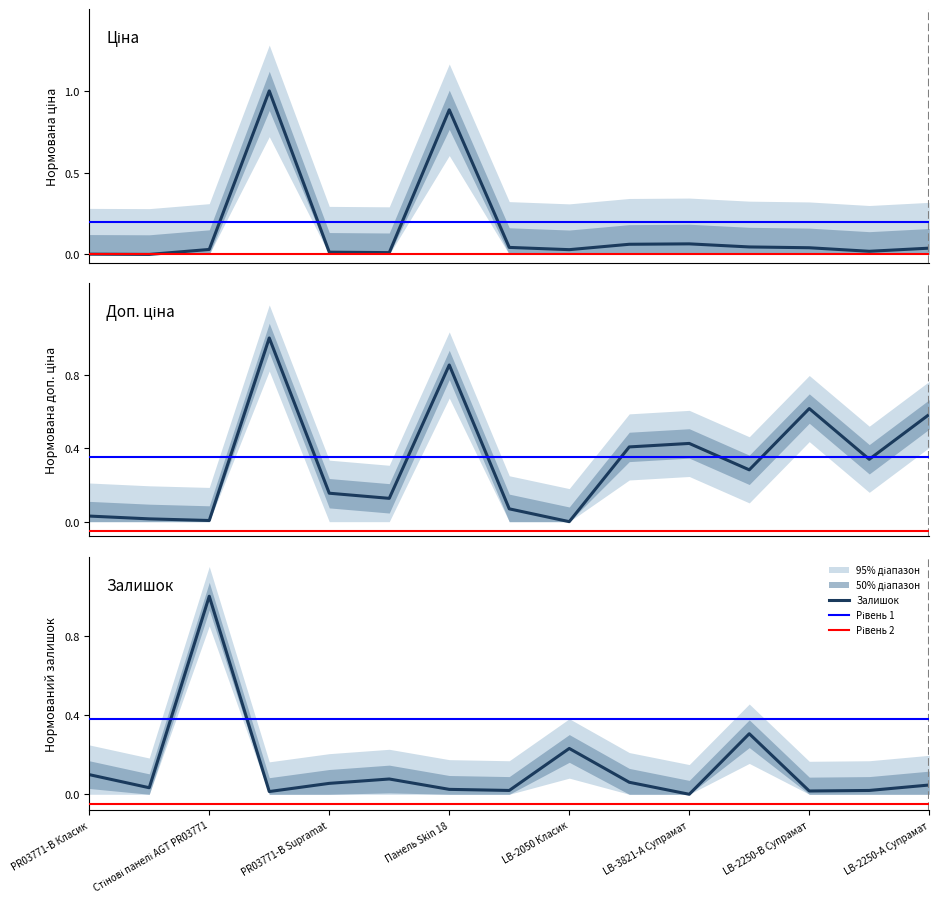

How many data points in Доп. ціна are above 0?

14